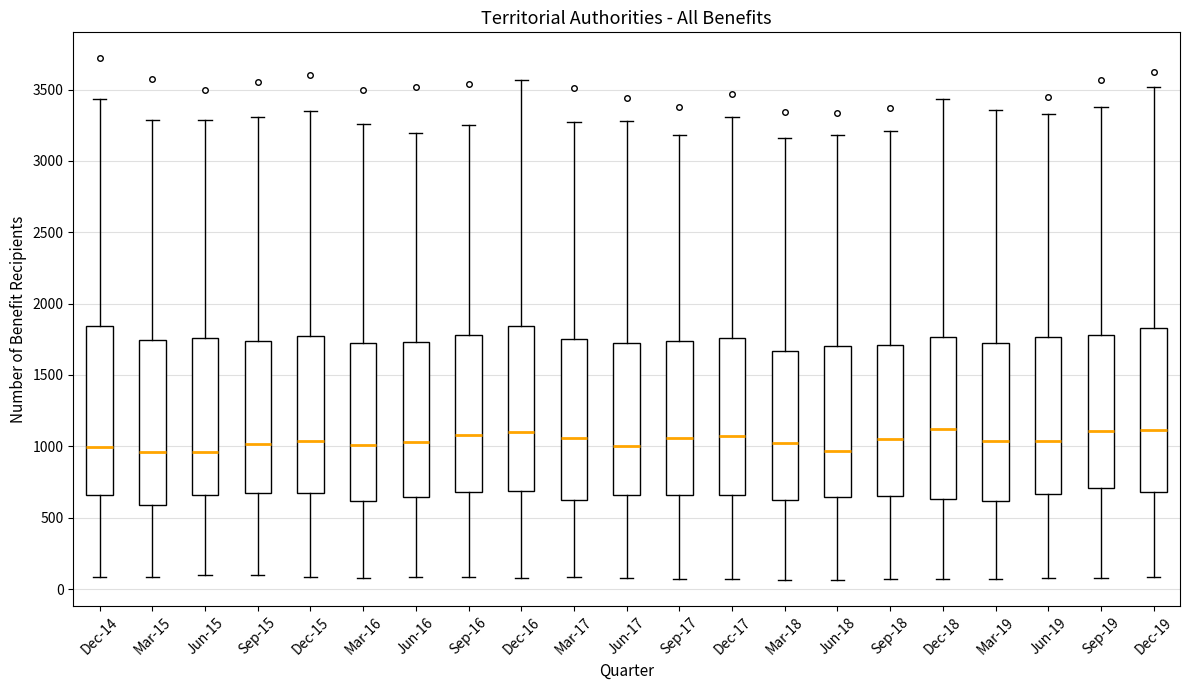

Reading left to right, read every box against the y-axis: the position of its median line, the range the box covers, and the ends of its whiskers. The values are not printed on the chart, so give them approximately, as read against the axis.

Dec-14: median 1000, box 650 to 1850, whiskers 100 to 3450
Mar-15: median 950, box 600 to 1750, whiskers 100 to 3300
Jun-15: median 950, box 650 to 1750, whiskers 100 to 3300
Sep-15: median 1000, box 650 to 1750, whiskers 100 to 3300
Dec-15: median 1050, box 650 to 1800, whiskers 100 to 3350
Mar-16: median 1000, box 600 to 1700, whiskers 100 to 3250
Jun-16: median 1050, box 650 to 1750, whiskers 100 to 3200
Sep-16: median 1100, box 700 to 1800, whiskers 100 to 3250
Dec-16: median 1100, box 700 to 1850, whiskers 100 to 3550
Mar-17: median 1050, box 600 to 1750, whiskers 100 to 3250
Jun-17: median 1000, box 650 to 1700, whiskers 100 to 3300
Sep-17: median 1050, box 650 to 1750, whiskers 50 to 3200
Dec-17: median 1050, box 650 to 1750, whiskers 50 to 3300
Mar-18: median 1000, box 600 to 1650, whiskers 50 to 3150
Jun-18: median 950, box 650 to 1700, whiskers 50 to 3200
Sep-18: median 1050, box 650 to 1700, whiskers 50 to 3200
Dec-18: median 1100, box 650 to 1750, whiskers 50 to 3450
Mar-19: median 1050, box 600 to 1700, whiskers 50 to 3350
Jun-19: median 1050, box 650 to 1750, whiskers 100 to 3350
Sep-19: median 1100, box 700 to 1800, whiskers 100 to 3400
Dec-19: median 1100, box 700 to 1850, whiskers 100 to 3500